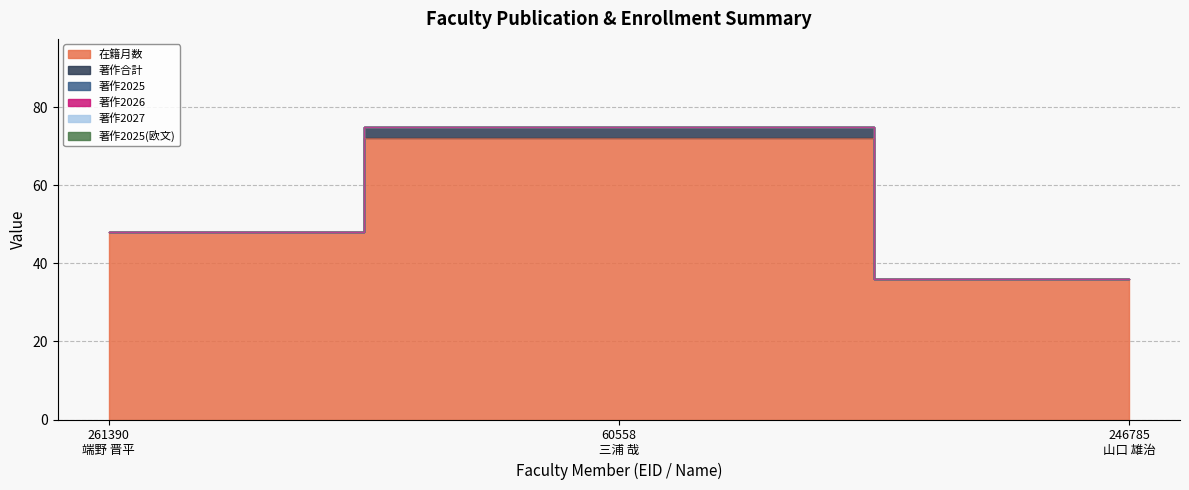

How many lines are shown in the chart?

6